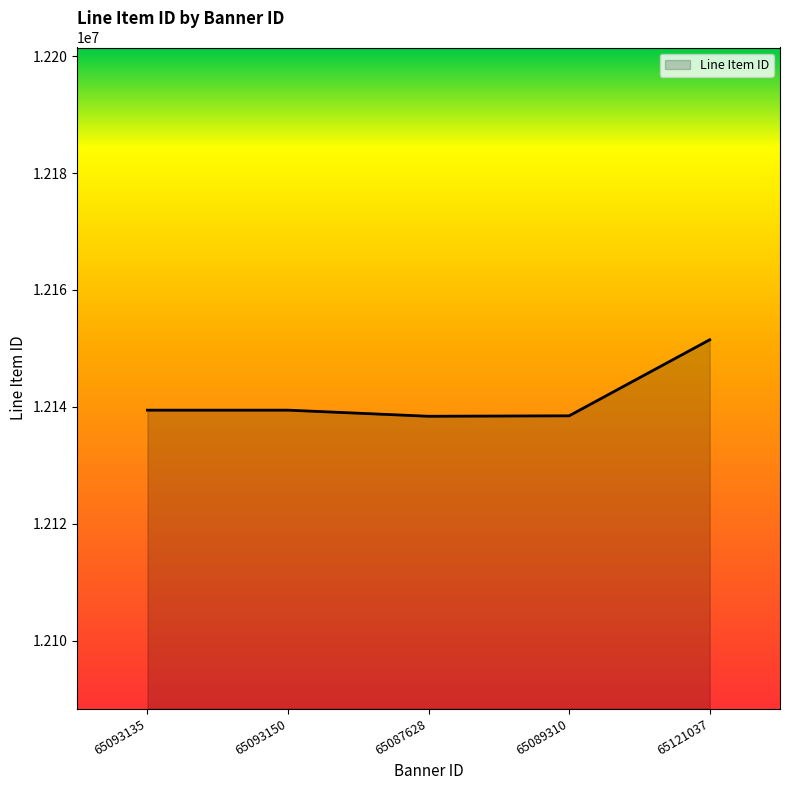

What is the ratio of the value at 65087628 to the value at 65121037?

1.0